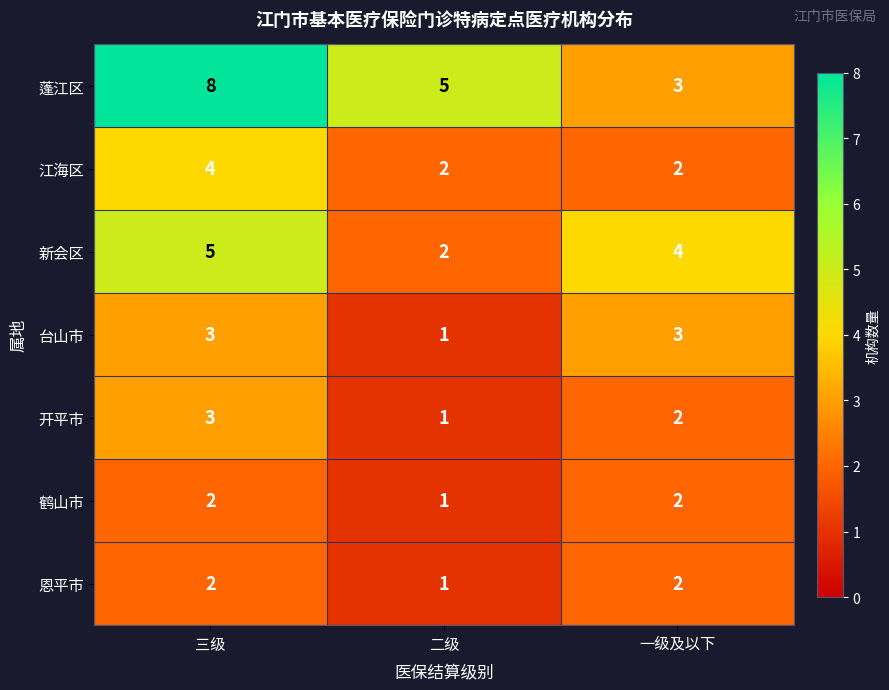

List the labels in order of 开平市 value, smallest first.

二级, 一级及以下, 三级